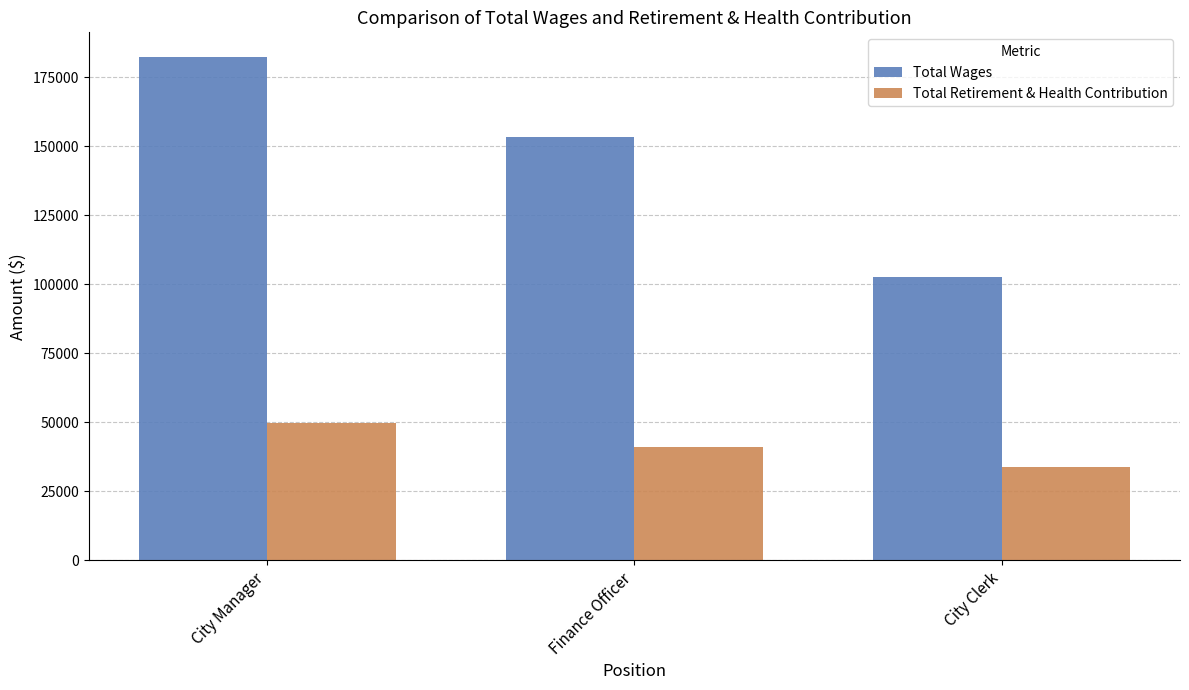

The value of Total Retirement & Health Contribution at City Clerk is 8441. True or false?

False